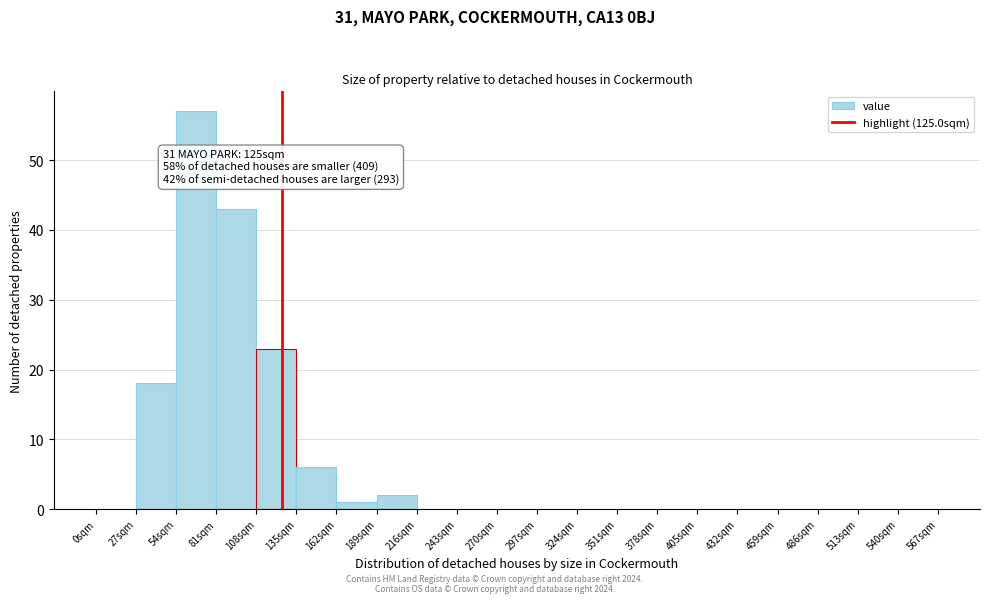

Which range on the x-axis has the tallest bar?

54 to 81